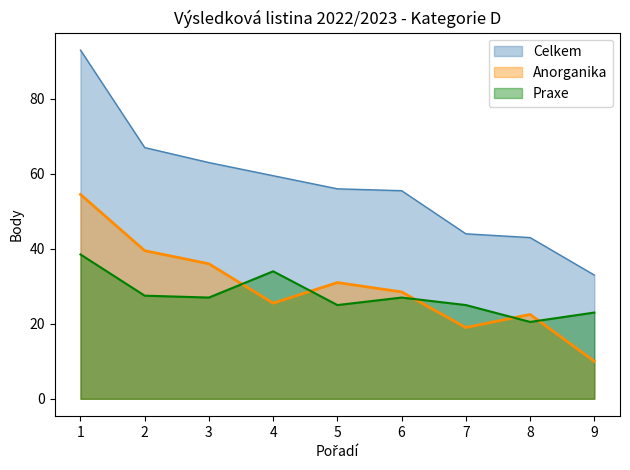

True or false: Anorganika and Celkem cross at least once.

False